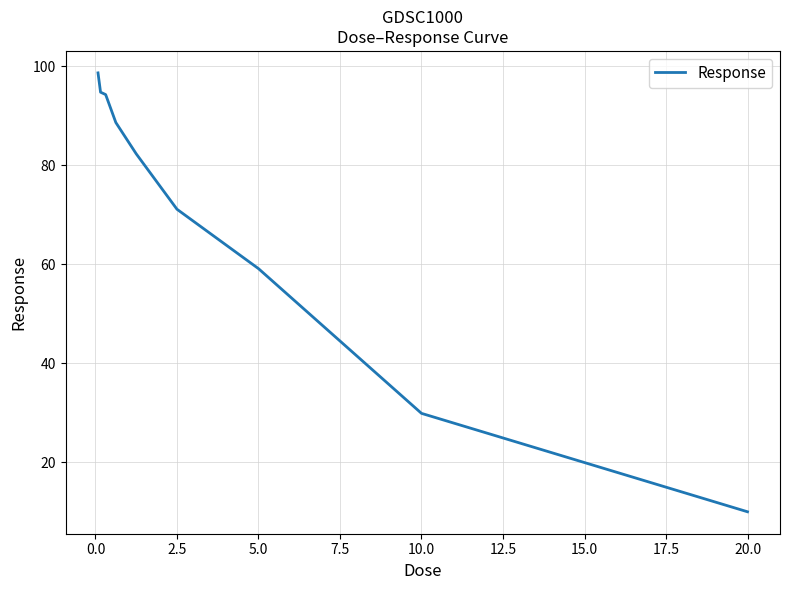

What is the difference between the maximum and minimum values?

88.6